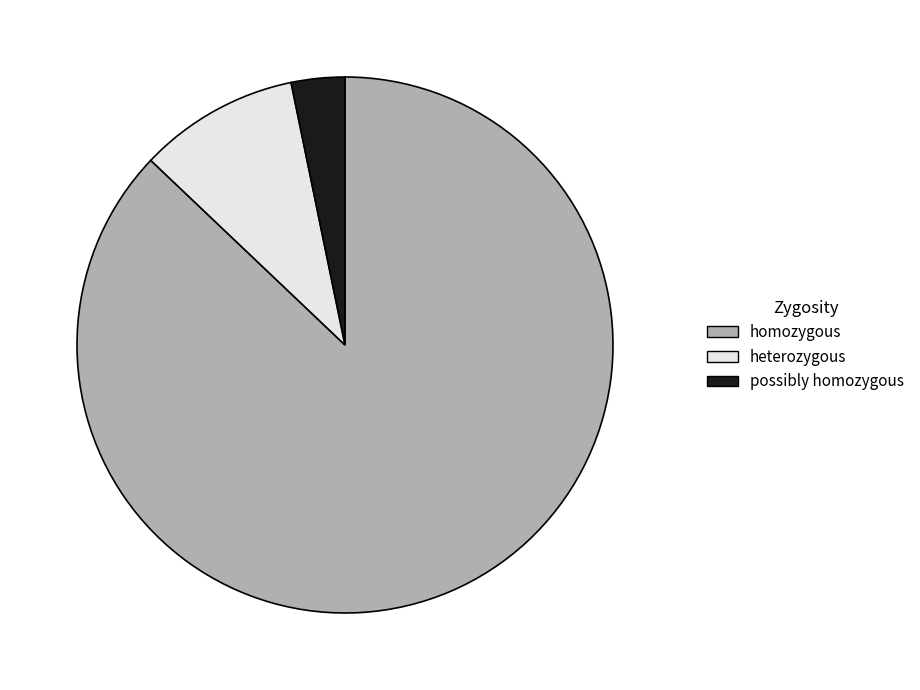

What is the ratio of the value at heterozygous to the value at possibly homozygous?

3.0